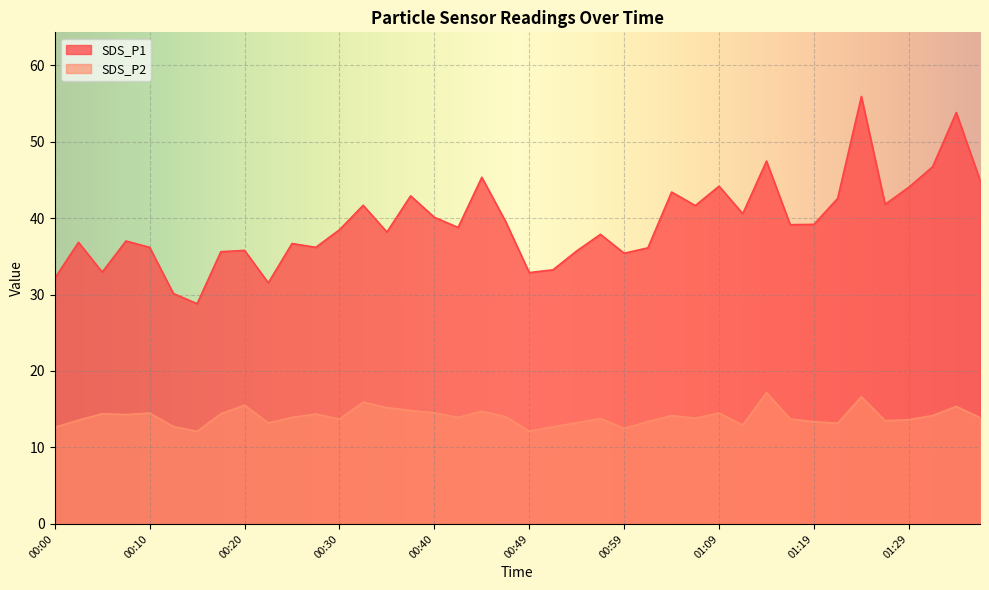

True or false: SDS_P2 and SDS_P1 cross at least once.

False